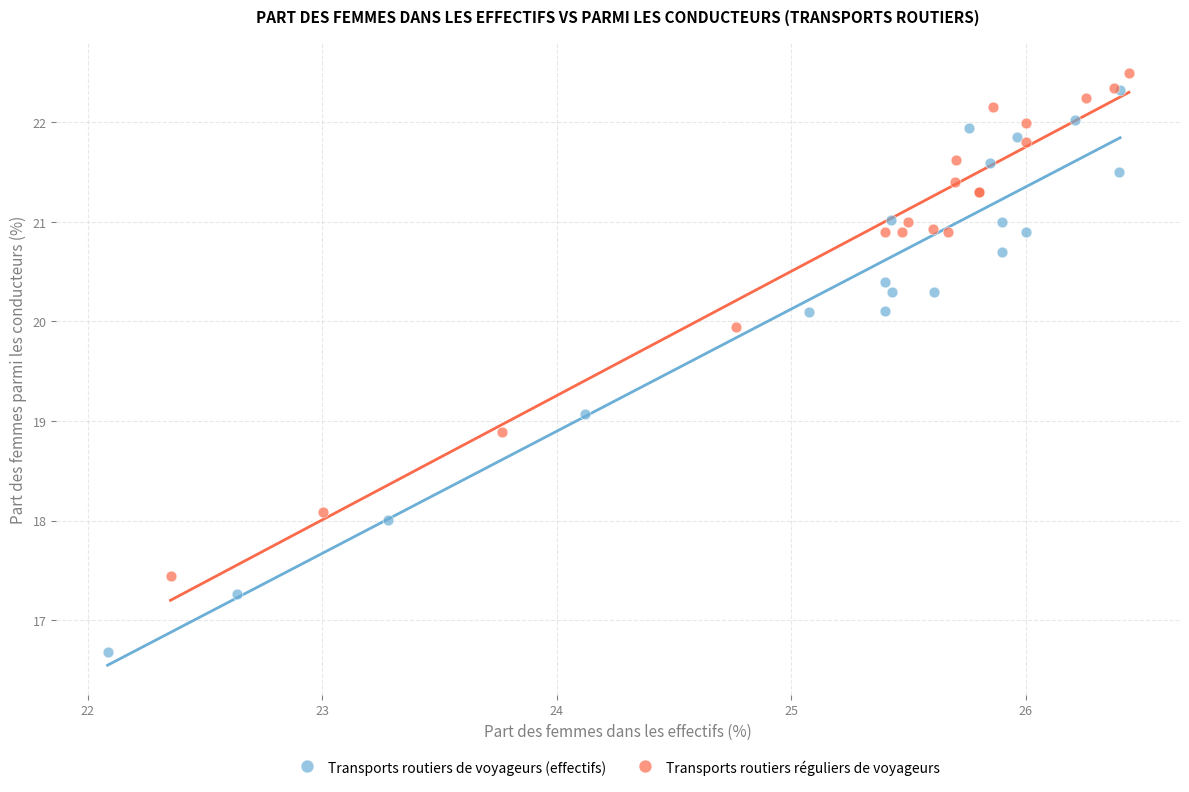

Which series has the largest Y range (max minus min)?

Transports routiers de voyageurs (effectifs)